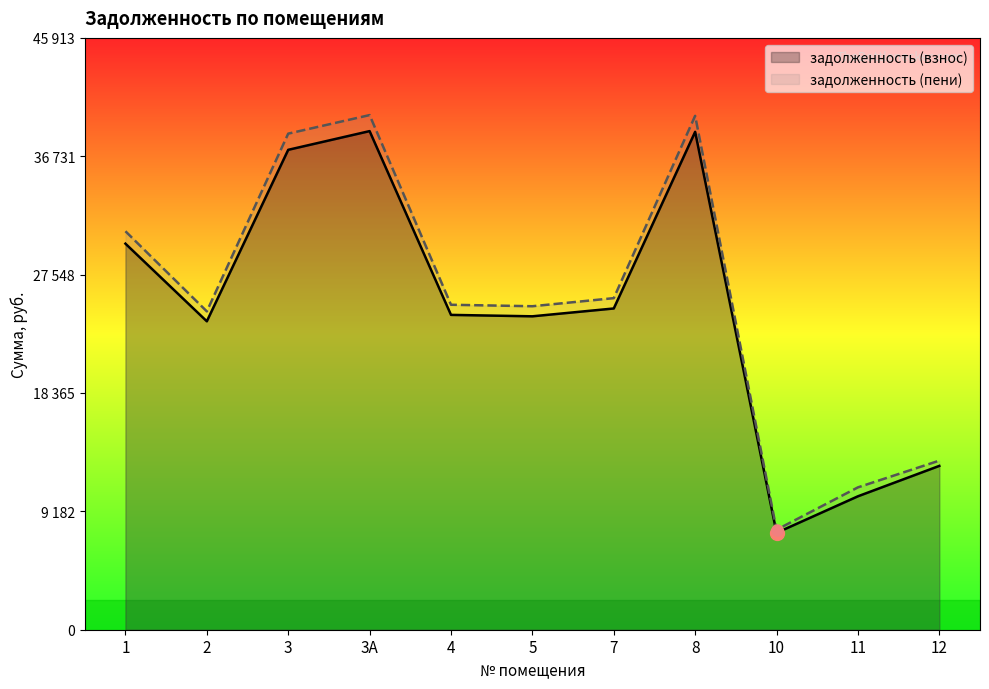

Is the value of задолженность (взнос) at 1 greater than the value of задолженность (пени) at 3?

No